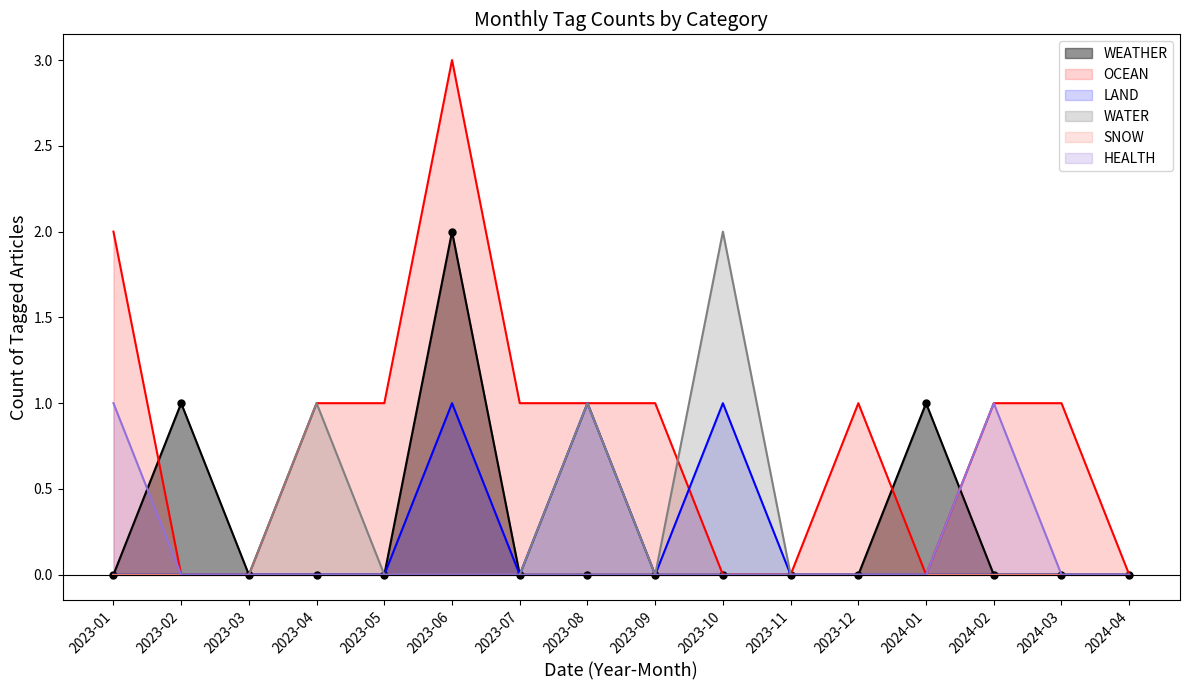

The OCEAN series shows 0 at 2023-03. True or false?

True